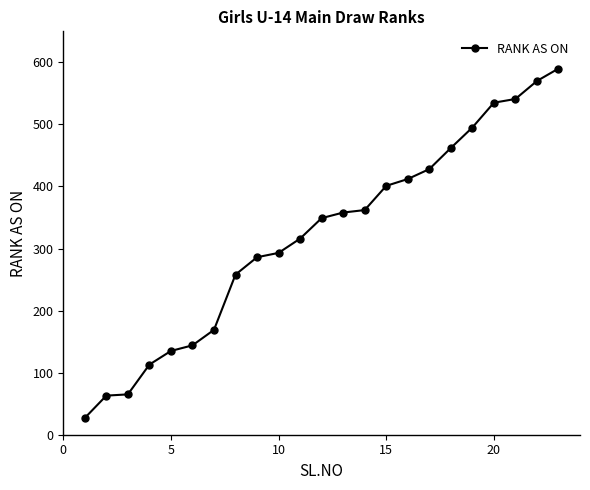

What is the average value?

321